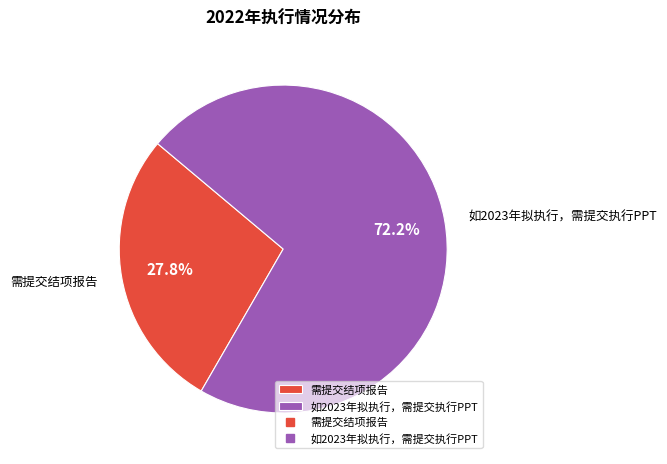

Which slice is the largest?

如2023年拟执行，需提交执行PPT